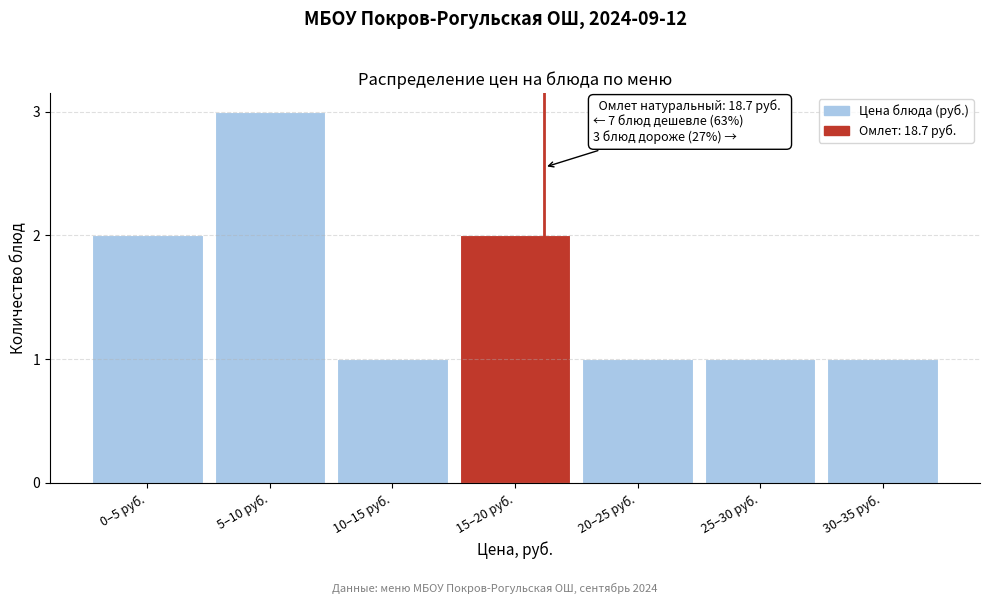

Reading left to right, what are all the values shown in this chart?

2	3	1	2	1	1	1